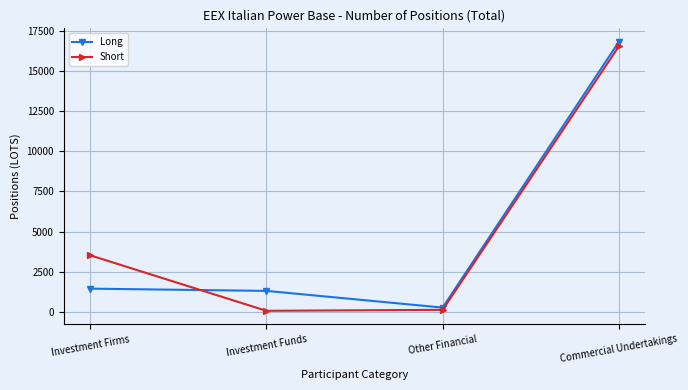

True or false: Long has more than 2 points higher than both neighbors.

False